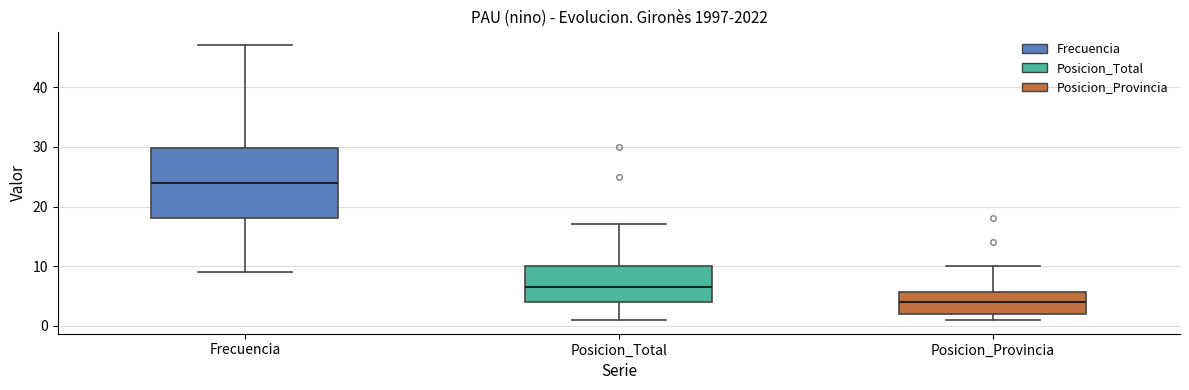

Where does the median line of the box for Posicion_Provincia sit on the y-axis? The values are not printed on the chart, so give them approximately, as read against the axis.

4